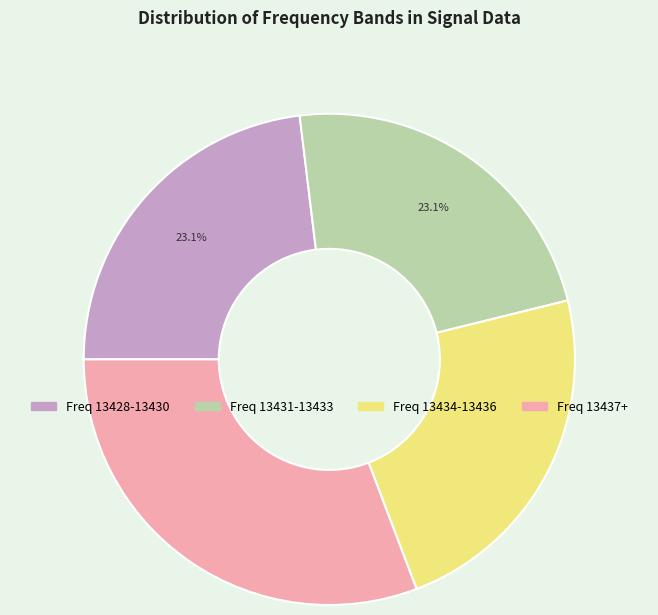

How many segments does this pie chart have?

4